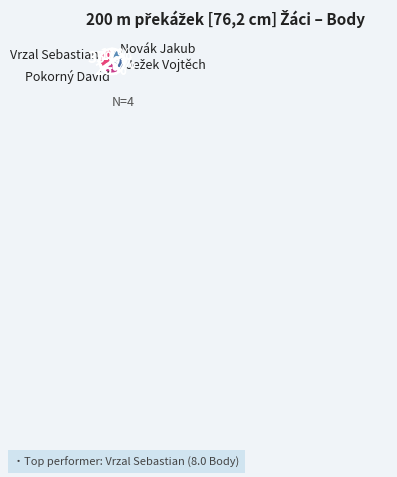

Which category has the smallest portion of the pie?

Novák Jakub